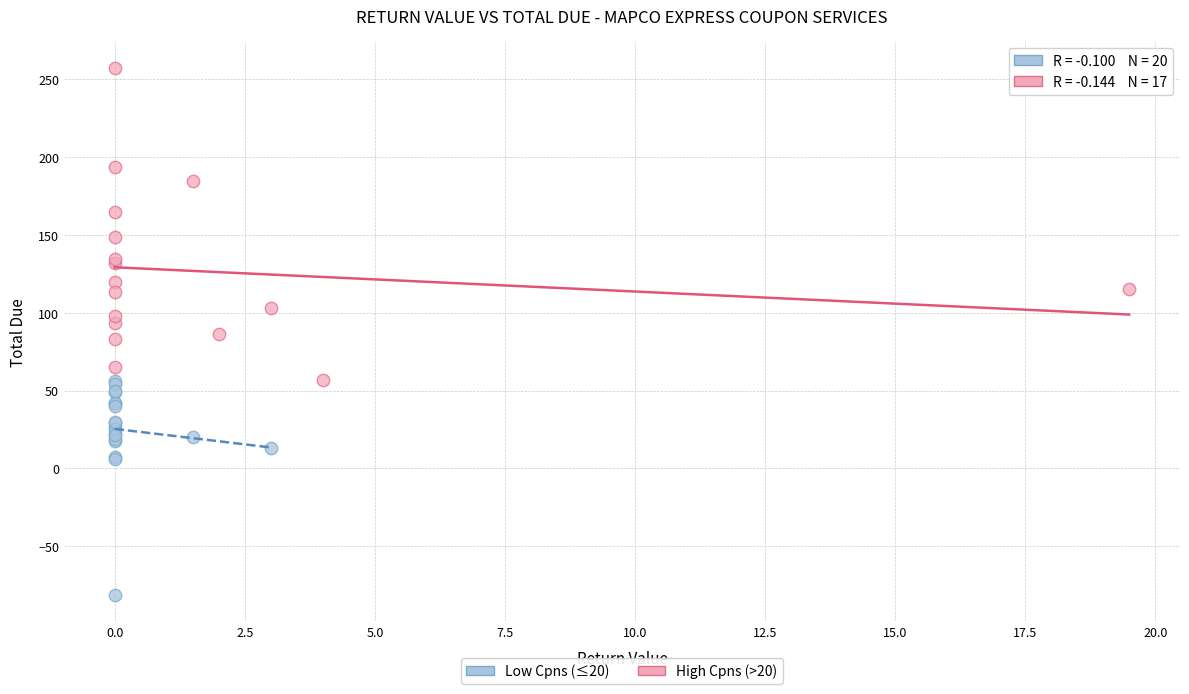

Which series has the widest spread of Y values?

High Cpns (>20)